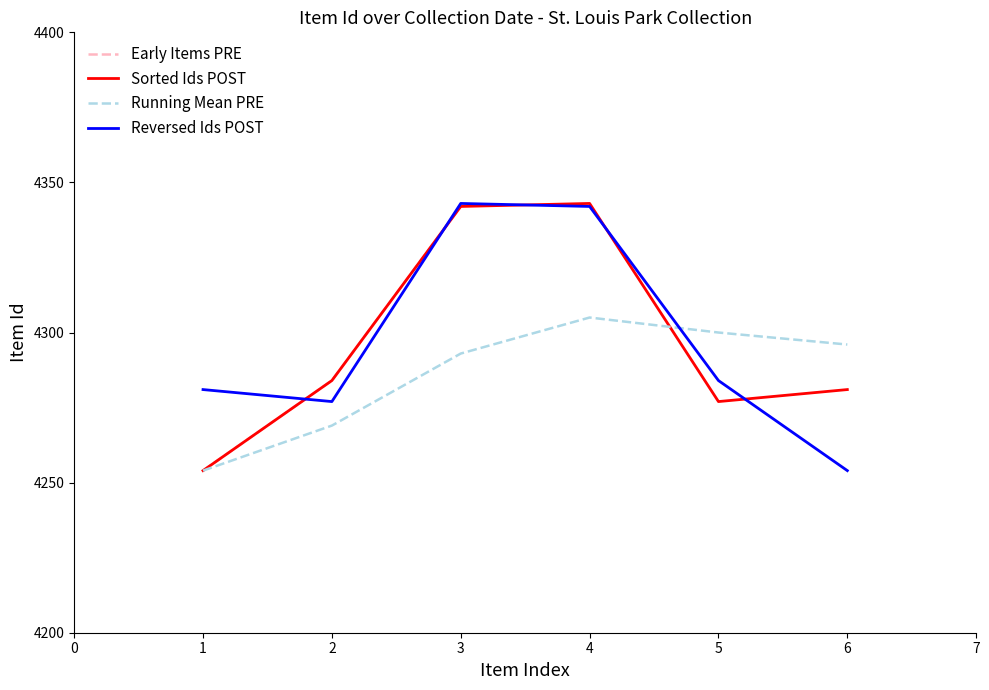

What is the lowest value of the Reversed Ids POST series?

4254